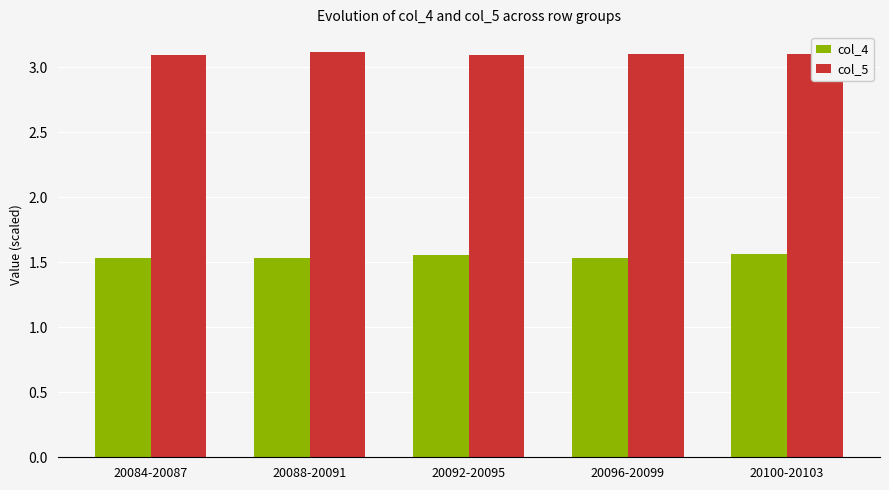

True or false: col_4 has a value of 2.2 at 20088-20091.

False